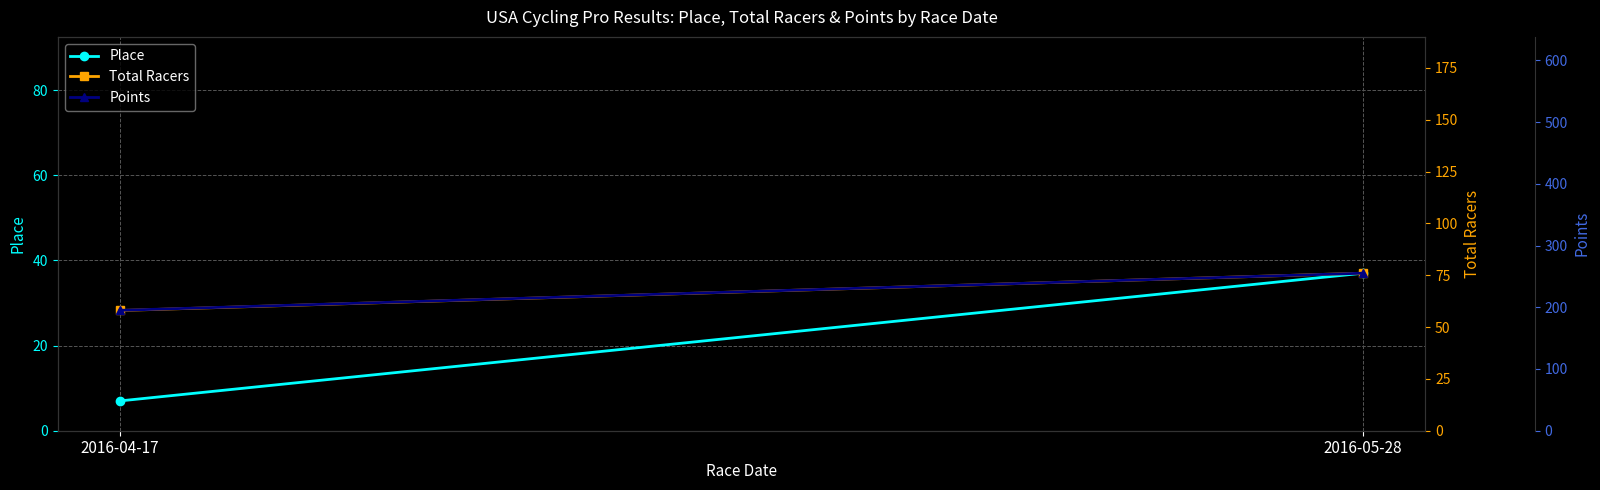

Is it true that Total Racers equals 111.4 at 2016-05-28?

False